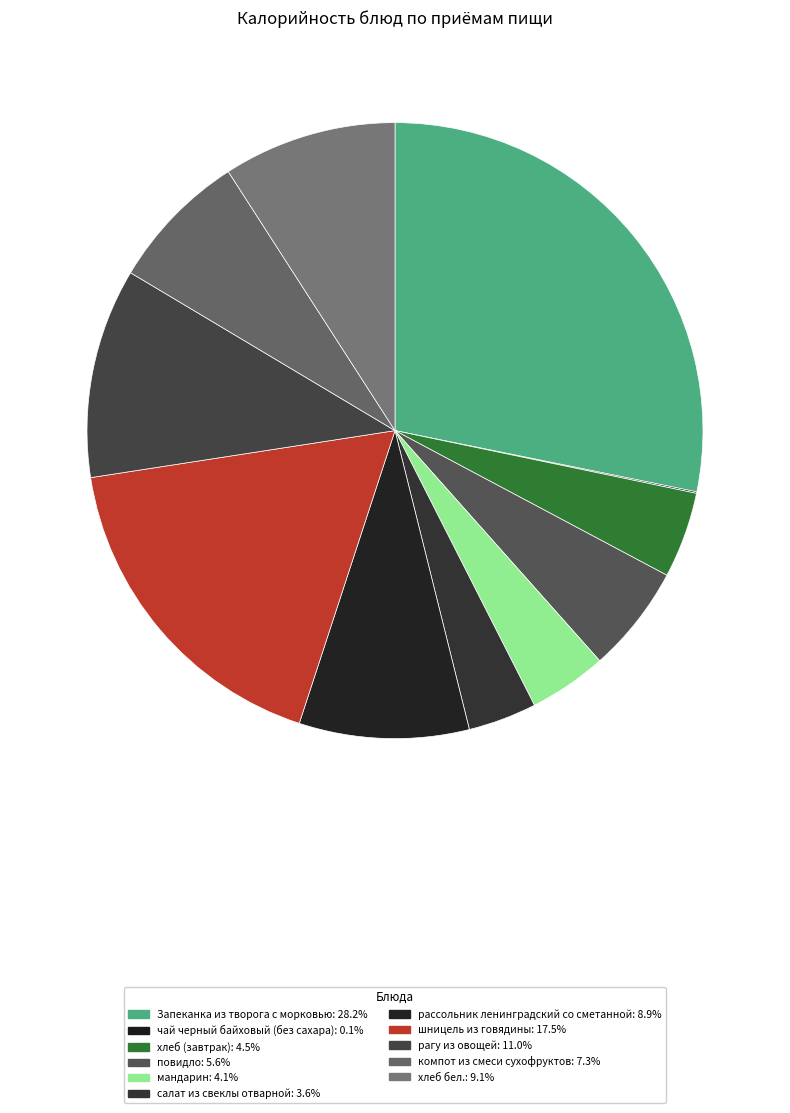

Is there any slice that represents more than half of the pie?

No